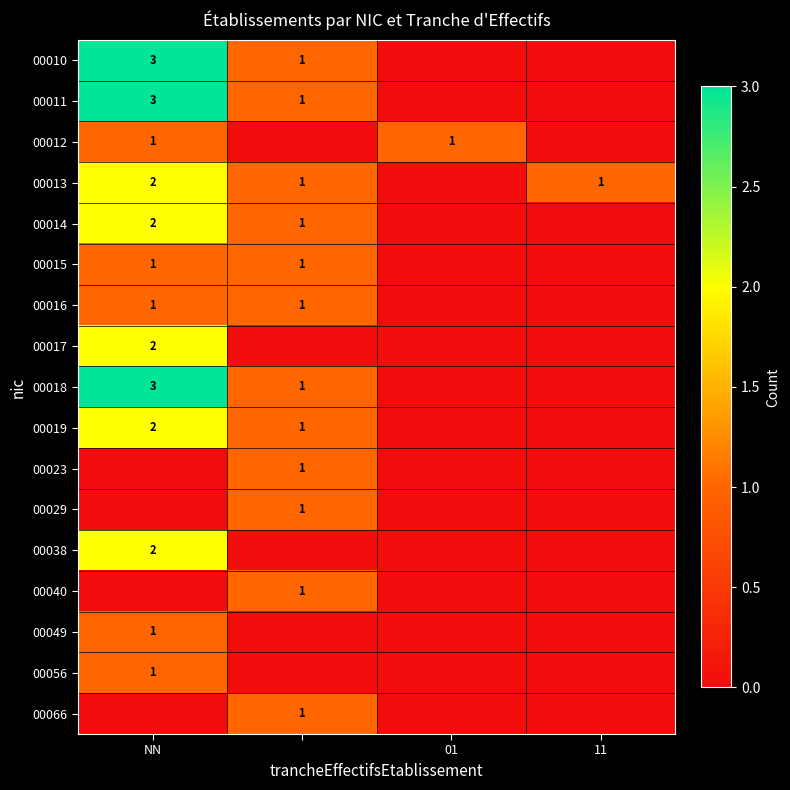

What is the difference between the highest and lowest values at NN?

3